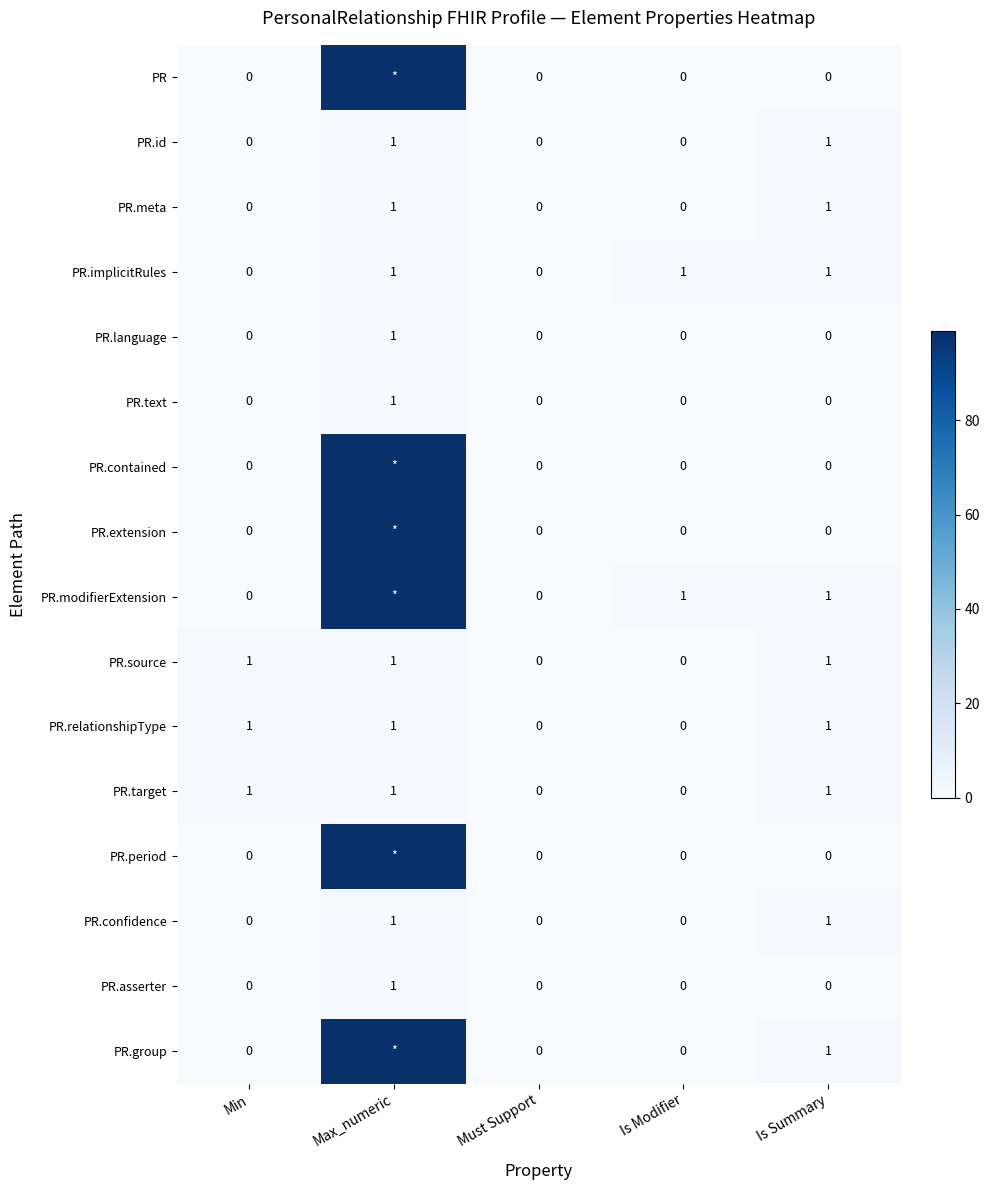

The PR.text series shows -1 at Is Summary. True or false?

False